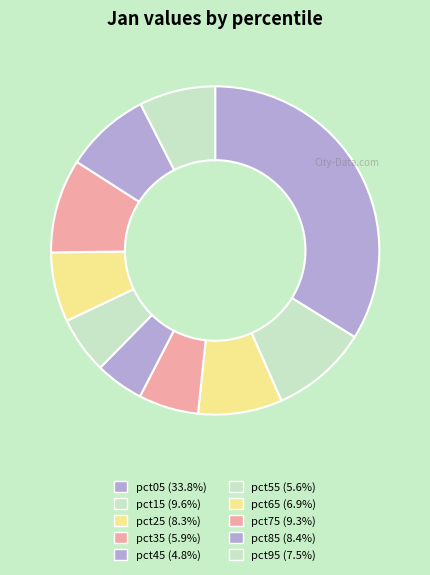

How many slices are in this pie chart?

10